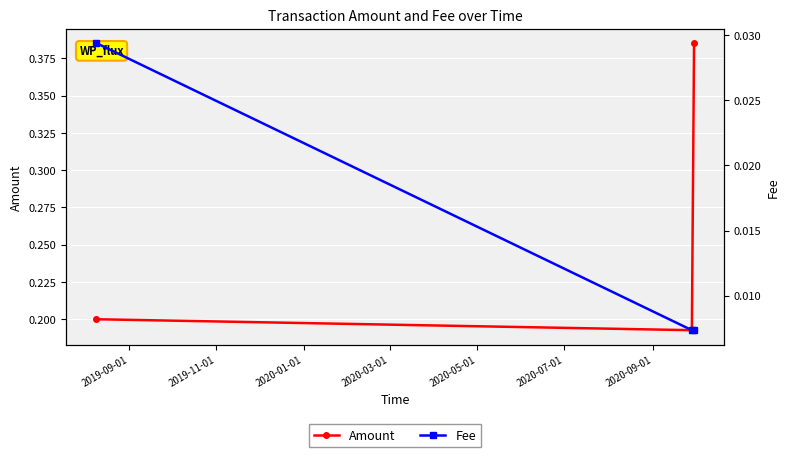

Reading left to right, what are all the values shown in this chart?

Amount: 0.2	0.2	0.4
Fee: 0.0	0.0	0.0